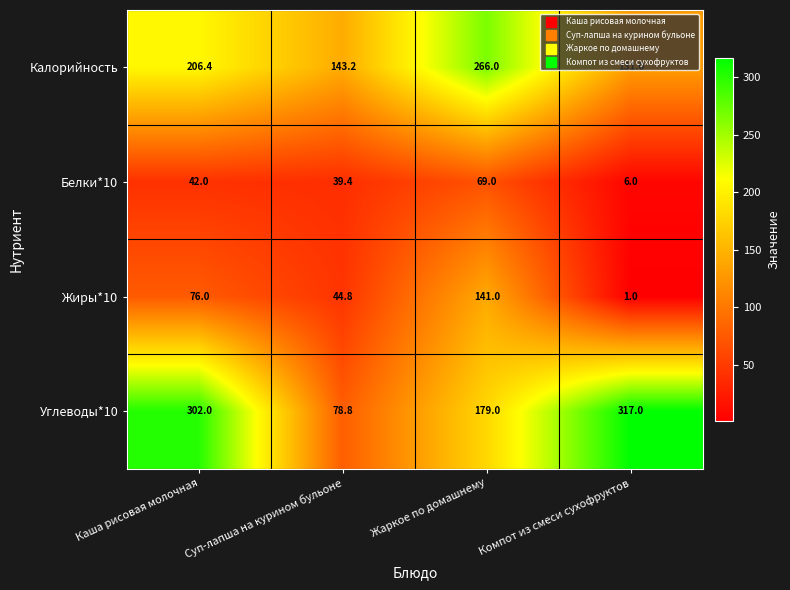

Where is Углеводы*10 nearest to the value 197?

Жаркое по домашнему